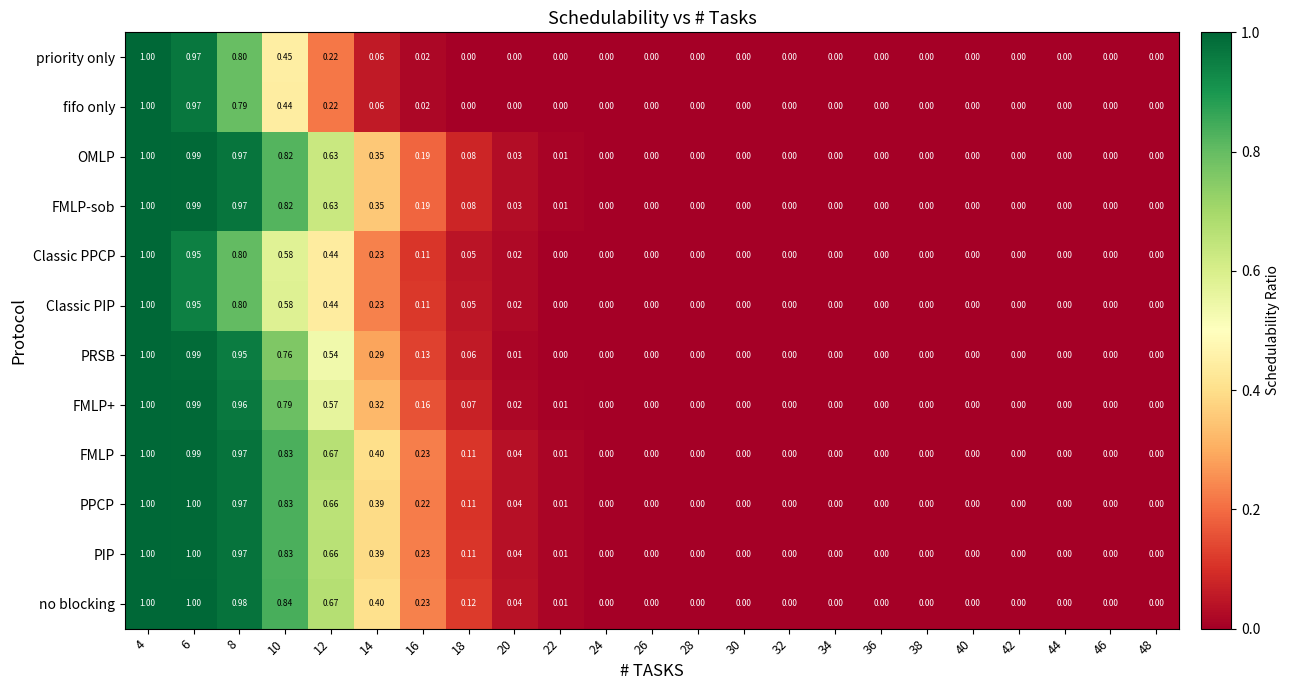

How many values in the FMLP+ series exceed 0?

10